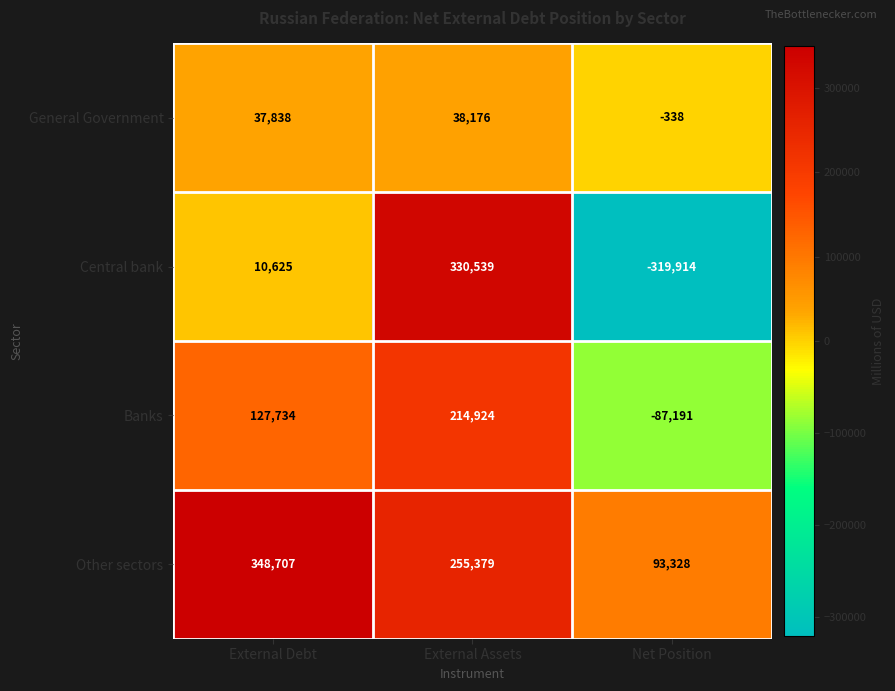

True or false: Central bank has a value of -319914 at Net Position.

True